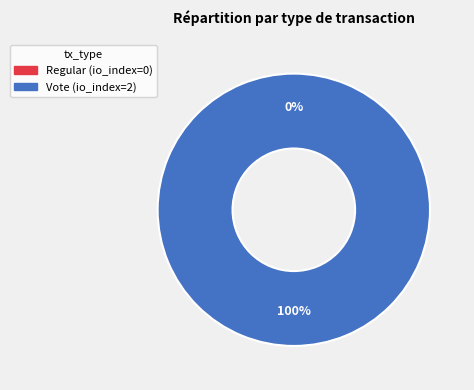

How many slices are in this pie chart?

2